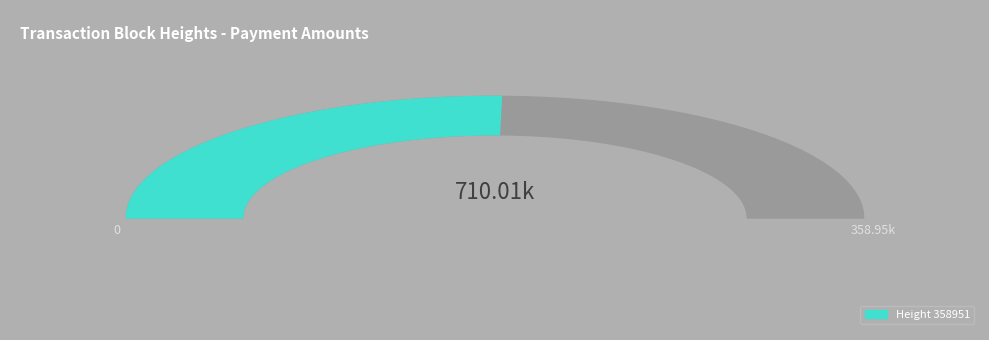

To the nearest percent, what percentage of the pie is 358951?

51%